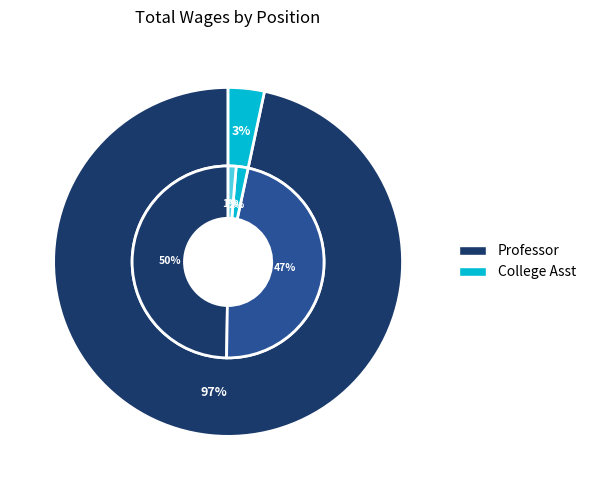

Which series has the widest spread of values?

Professor